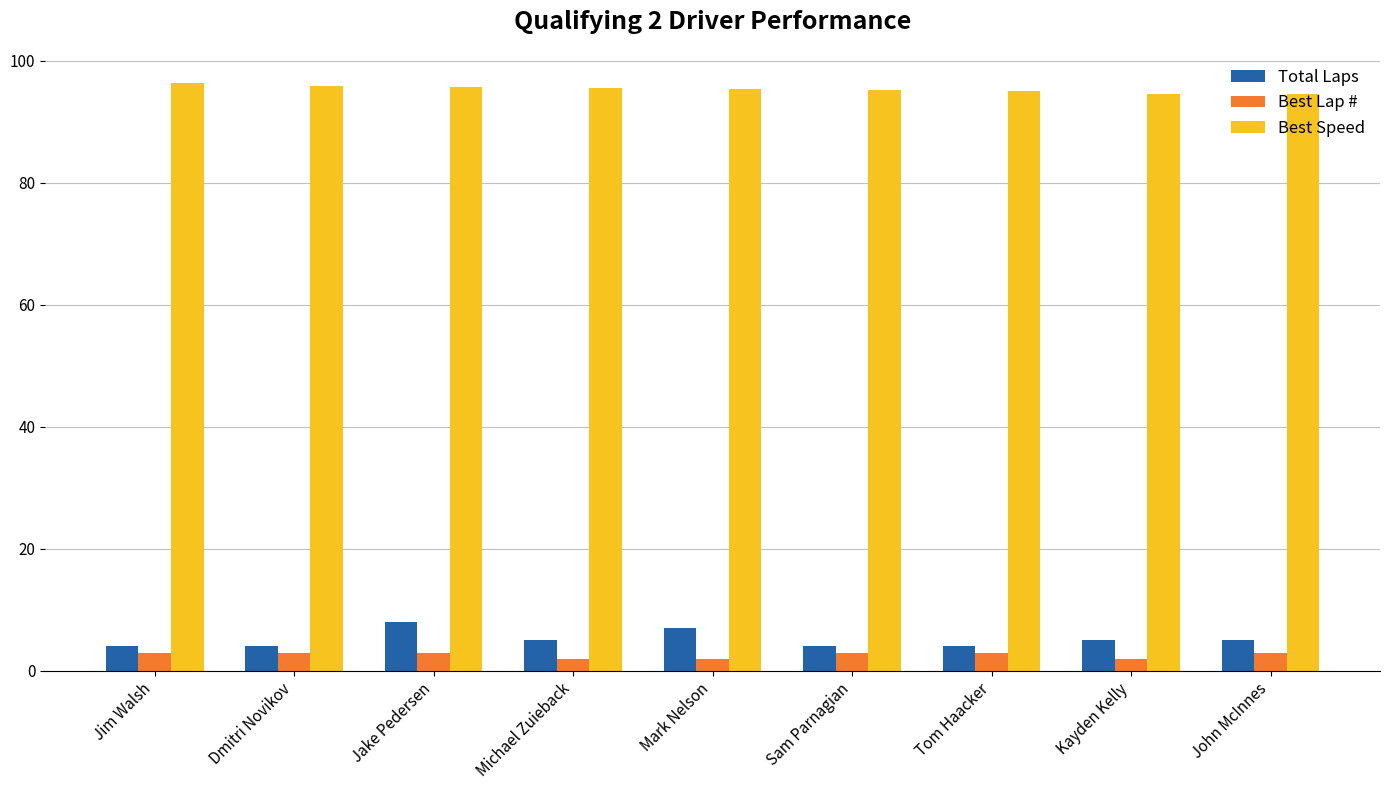

The value of Best Speed at Jim Walsh is 96.3. True or false?

True